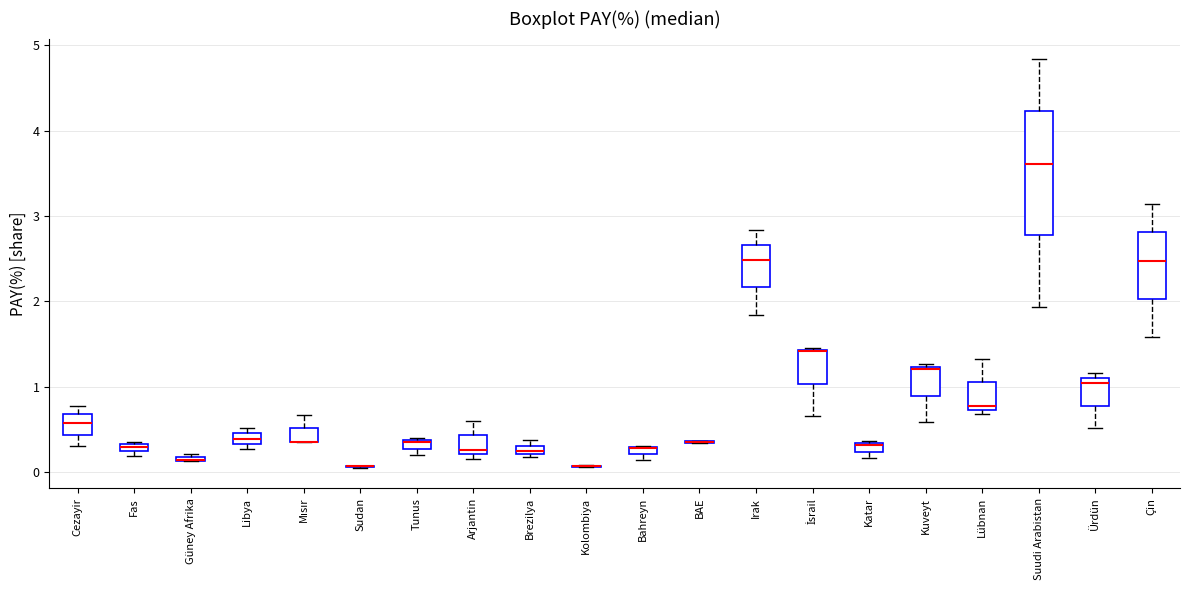

Which box is the tallest, from its lower edge to its upper edge?

Suudi Arabistan